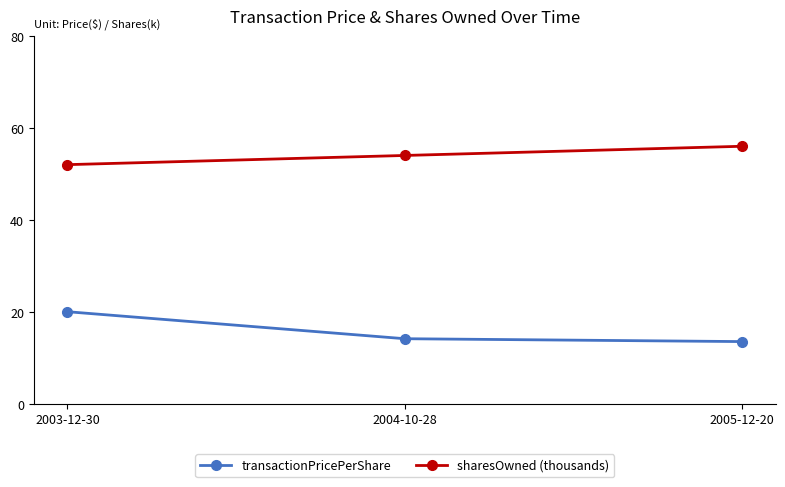

True or false: transactionPricePerShare has a value of 13.5 at 2003-12-30.

False